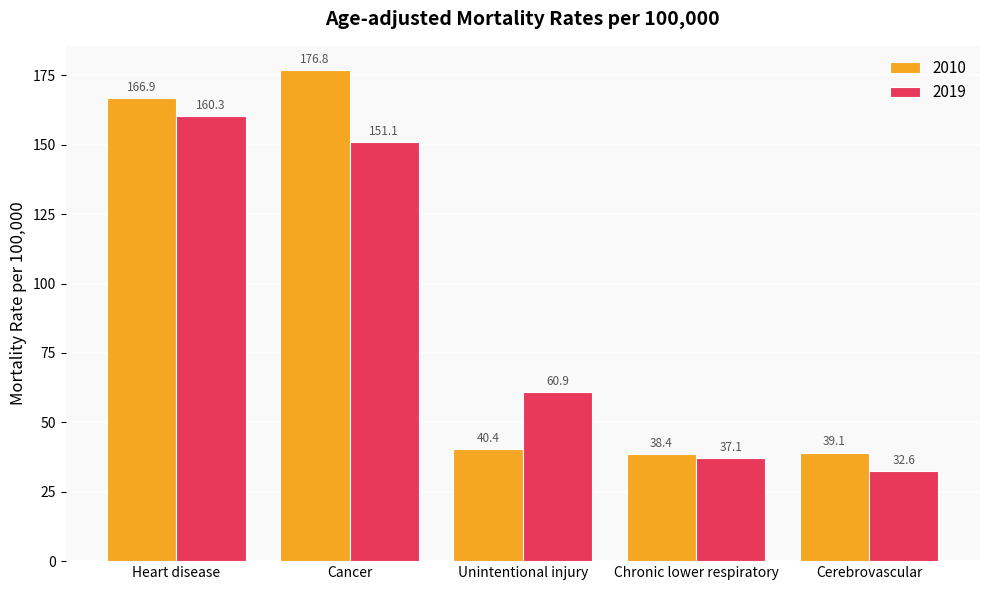

What is the difference between the 2010 values at Cancer and Cerebrovascular?

137.7